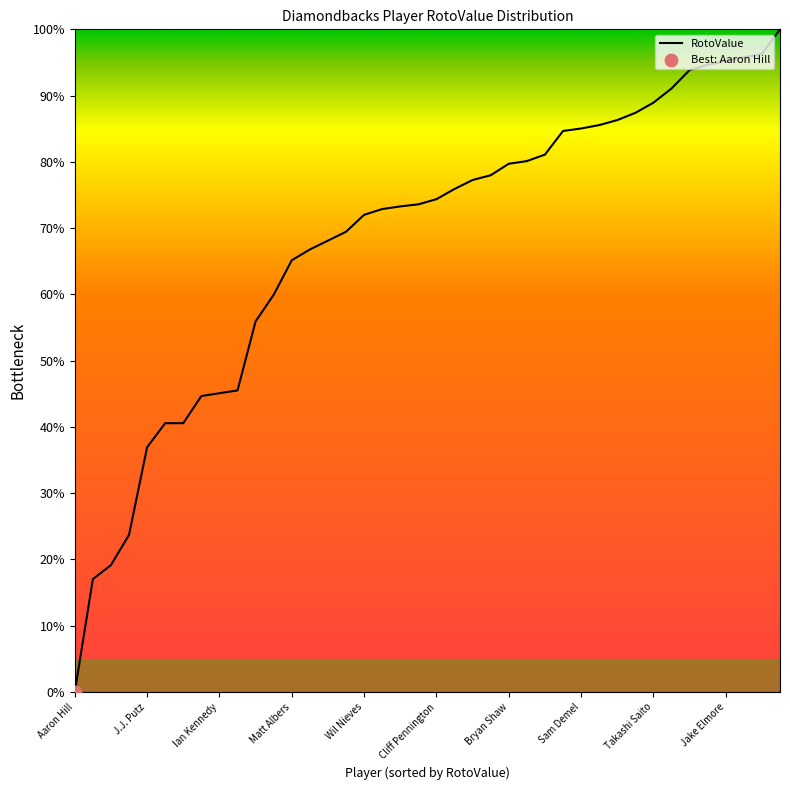

What is the greatest value displayed?

100.0